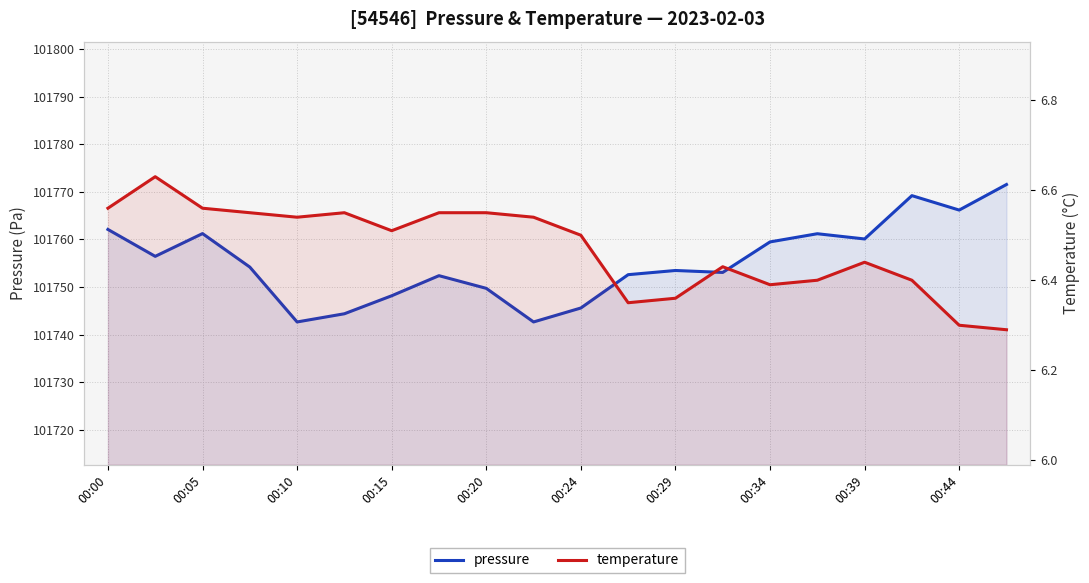

In pressure, how many points are higher than both neighbors (excluding endpoints)?

5